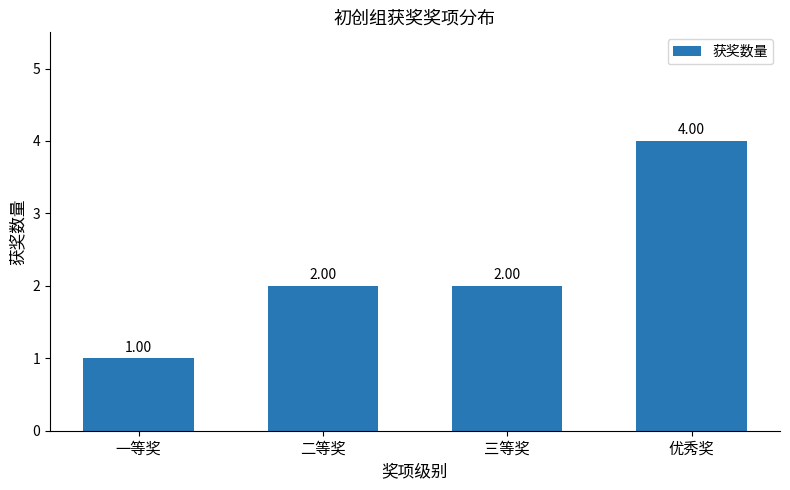

What is the label of the 2nd bar from the right?

三等奖